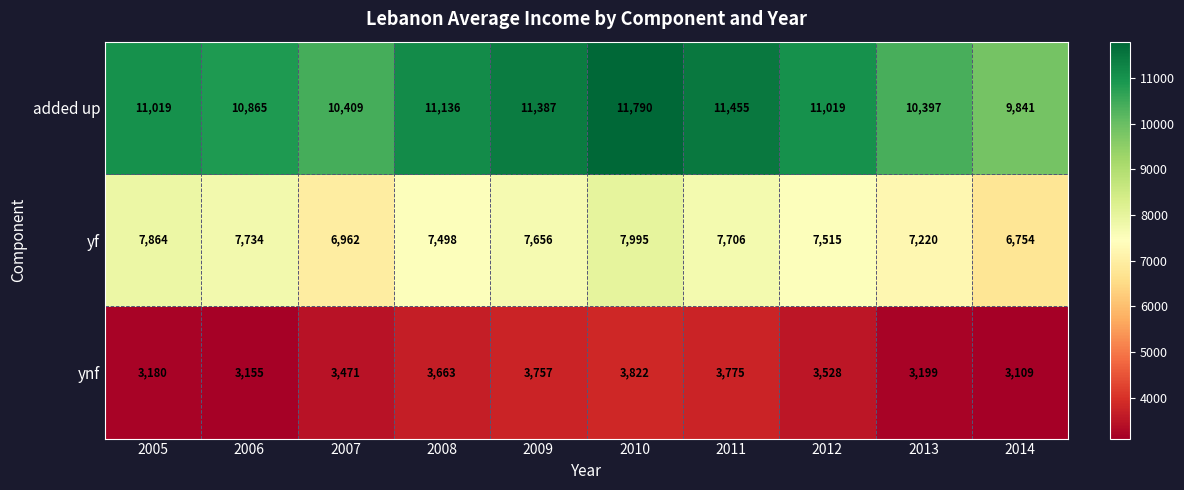

Rank the series at 2006 from highest to lowest value.

added up, yf, ynf